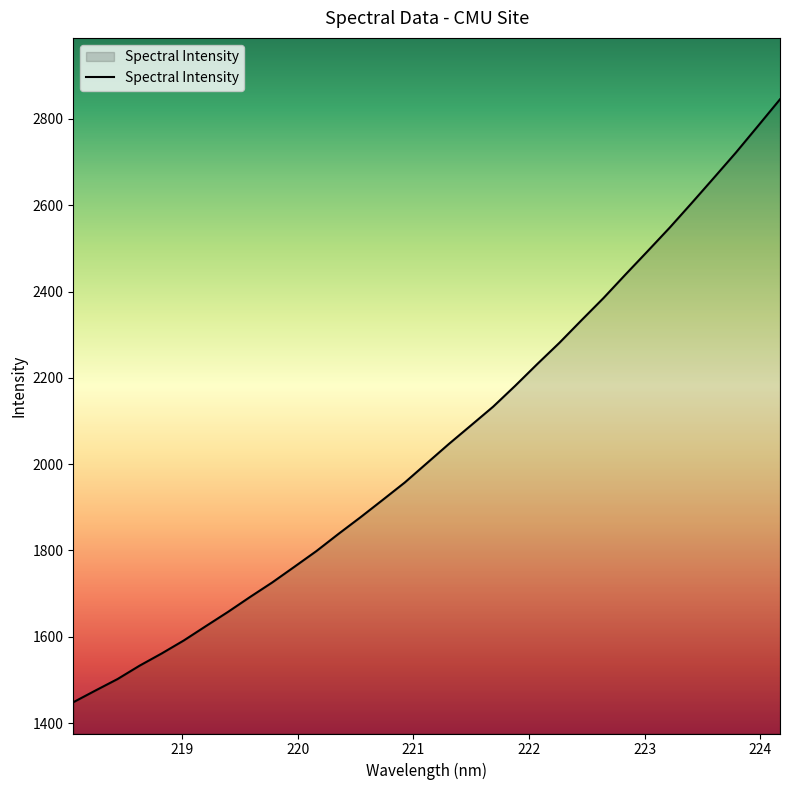

What is the smallest value displayed?

1448.4